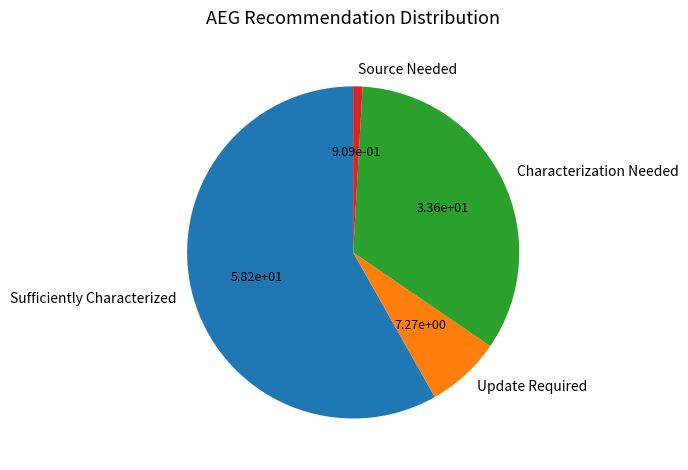

Between Update Required and Characterization Needed, which is larger?

Characterization Needed